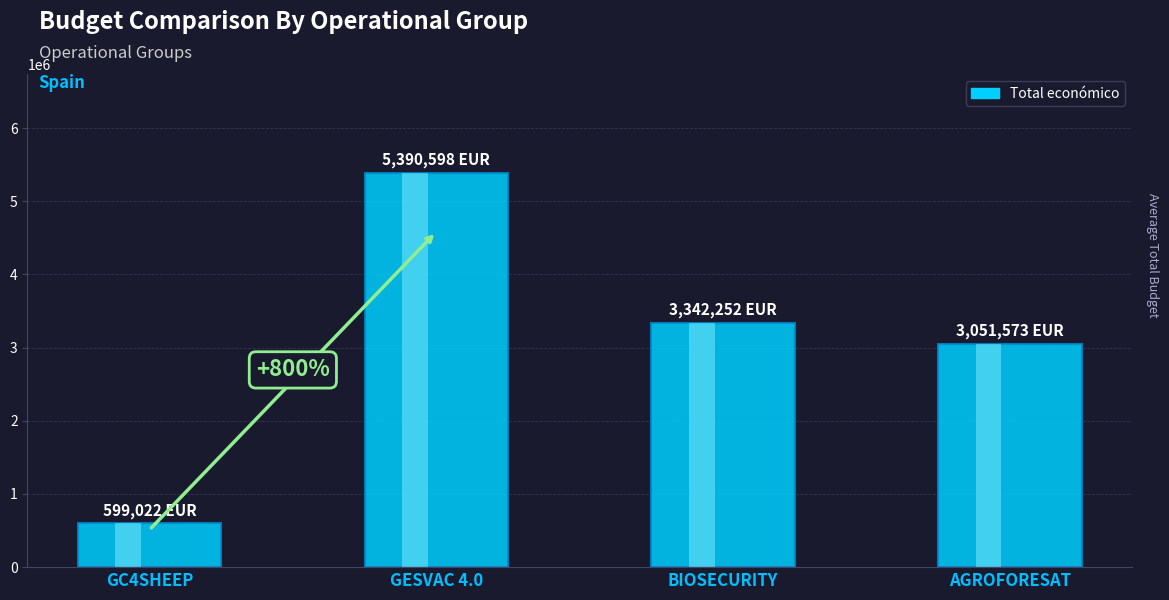

List the labels in order of value, smallest first.

GC4SHEEP, AGROFORESAT, BIOSECURITY, GESVAC 4.0